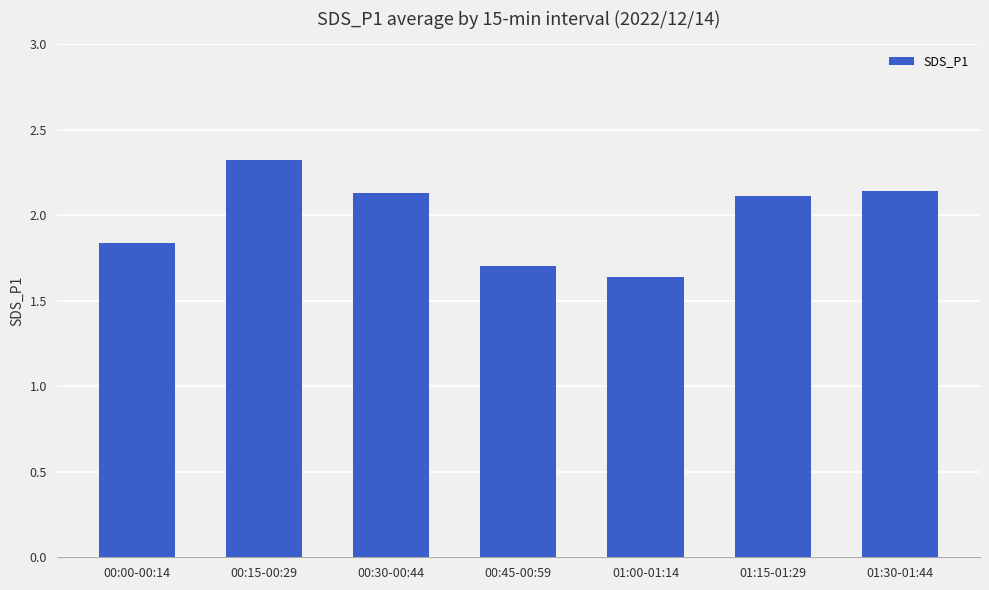

How many values are below 2?

3